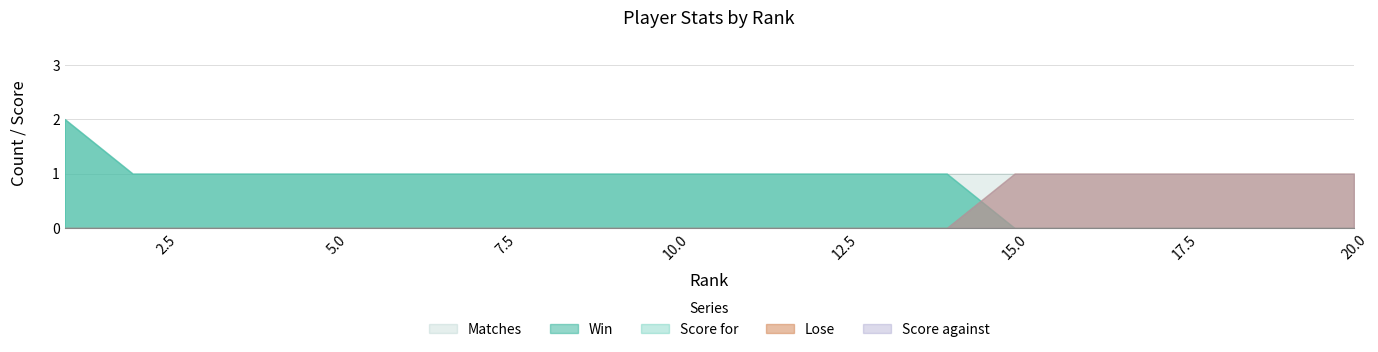

True or false: Score for has a value of 1 at 9.

True